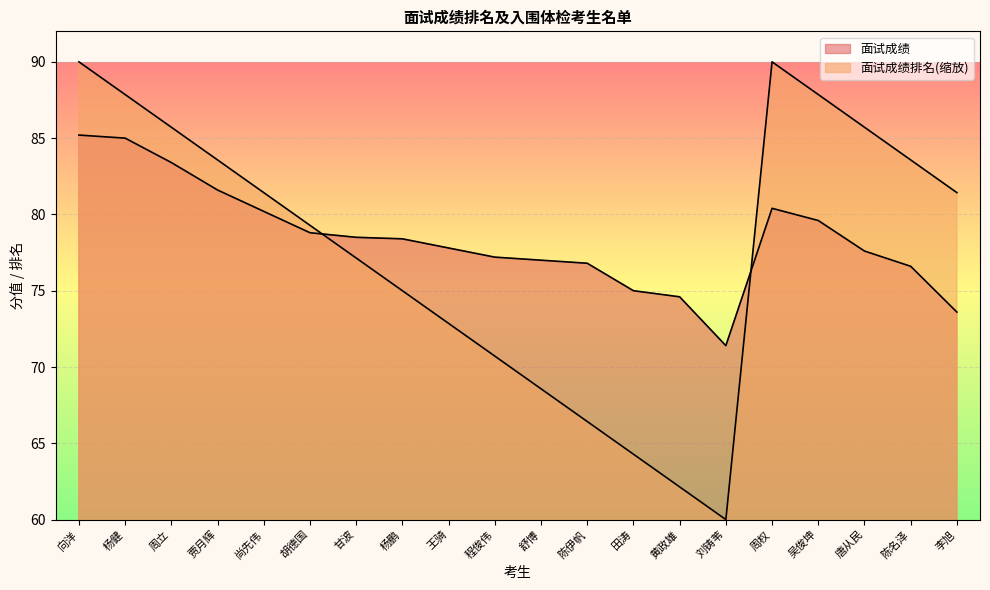

The value of 面试成绩 at 田涛 is 75.0. True or false?

True